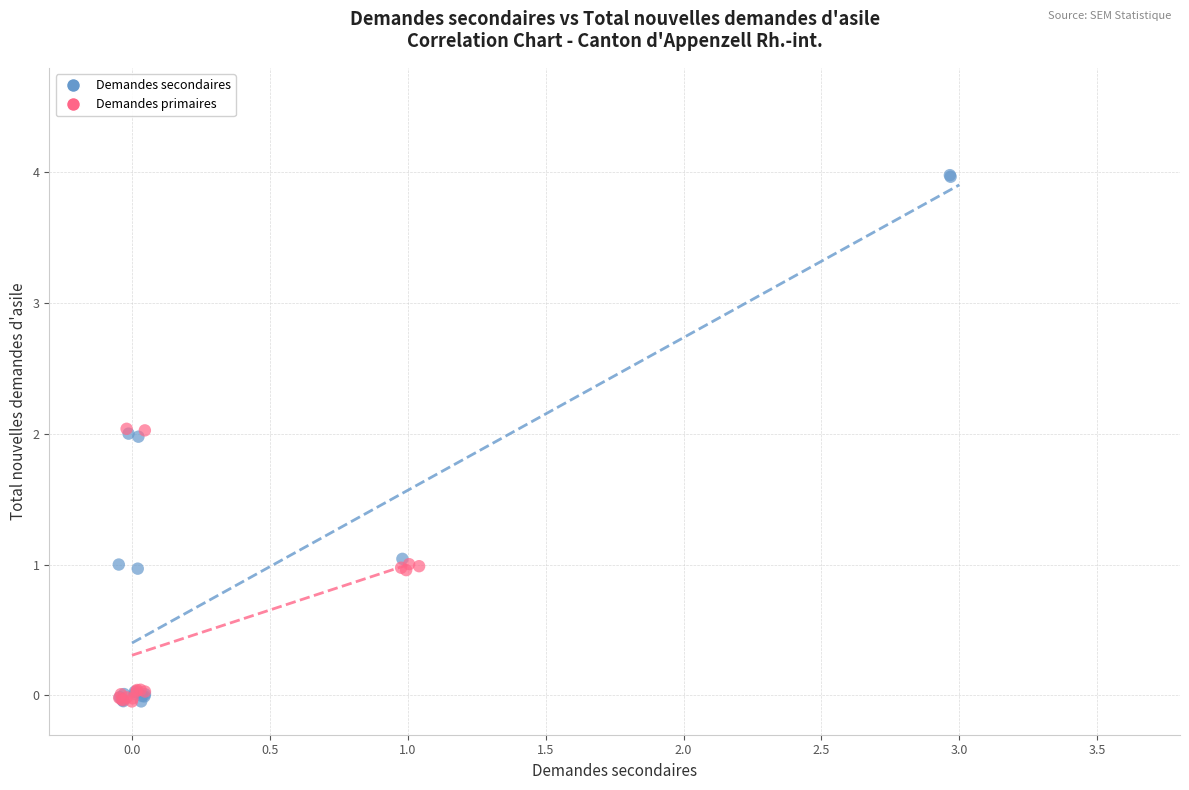

Which series has the largest Y range (max minus min)?

Demandes secondaires